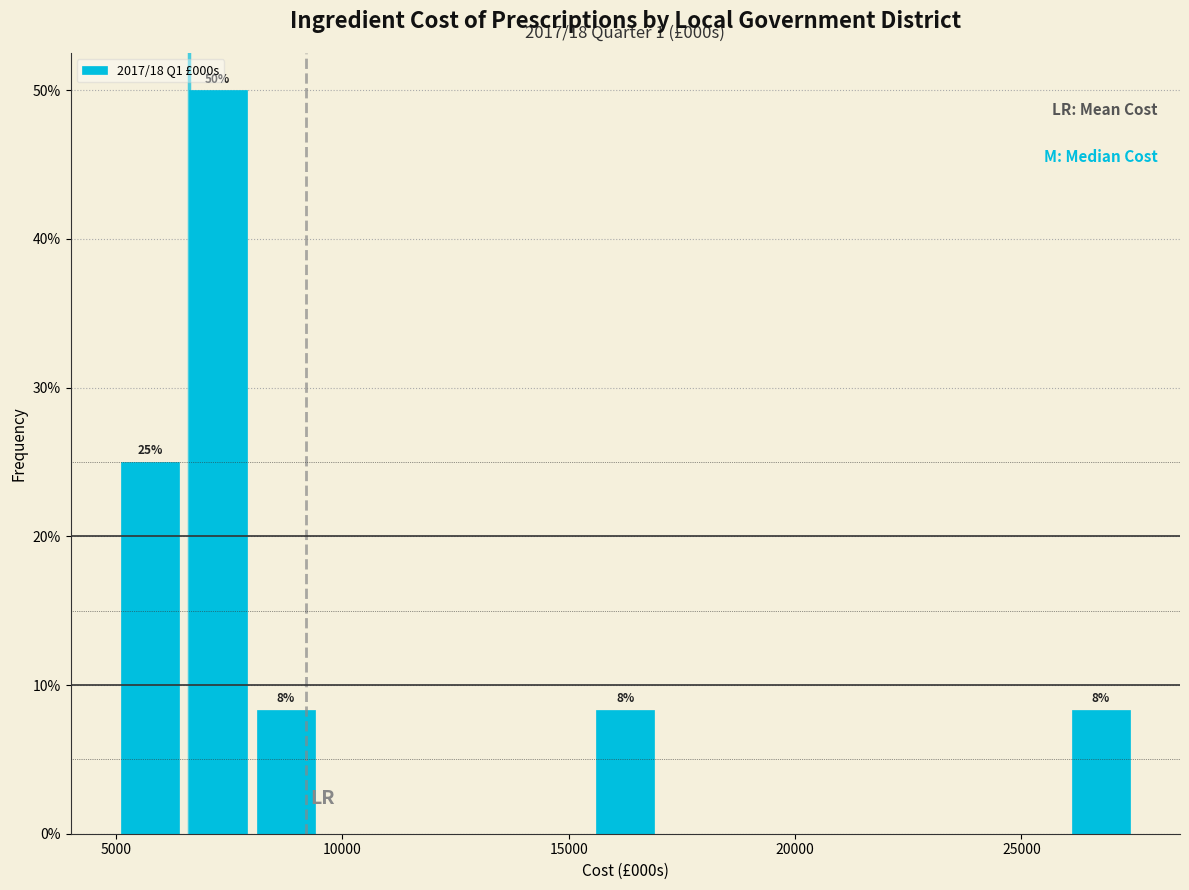

Read against the x-axis, roughly where is the centre of the tallest bar?

7500